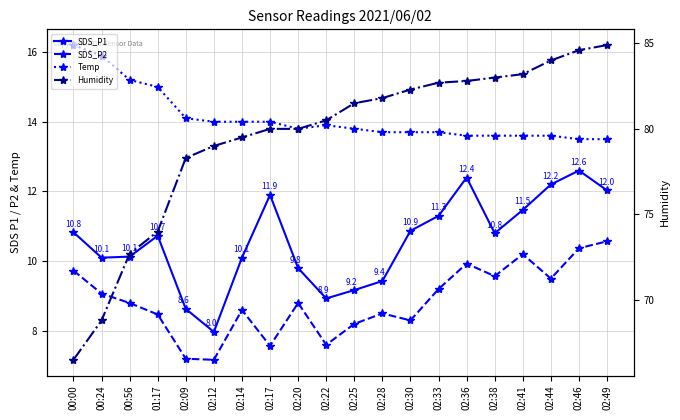

How many interior local peaks does the SDS_P1 series have?

4